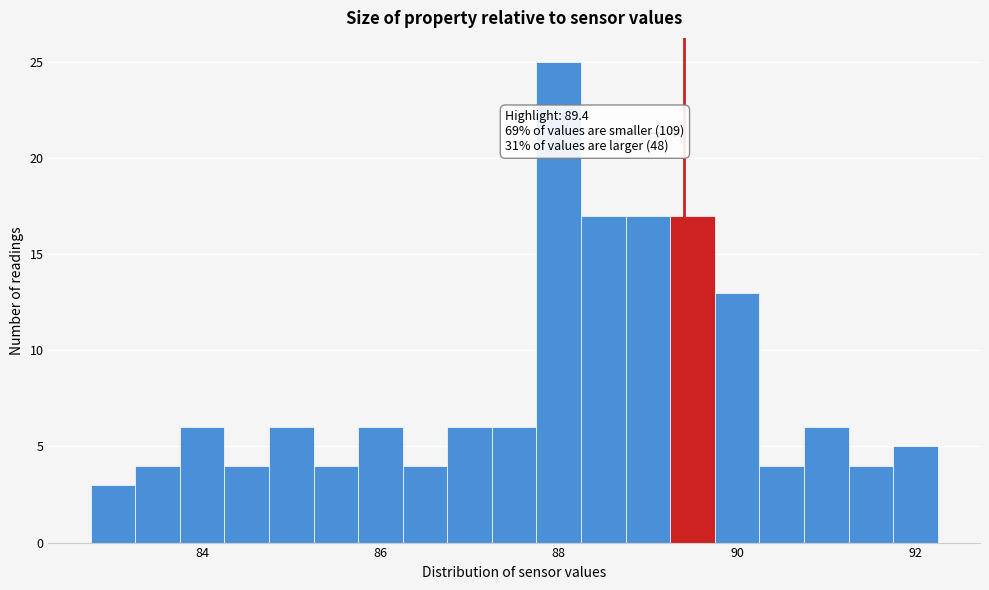

Read against the x-axis, roughly where is the centre of the tallest bar?

88.0